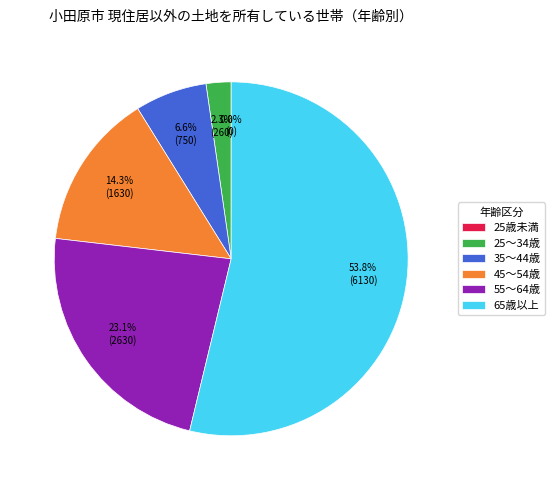

What portion of the pie excludes 45～54歳?

85.7%